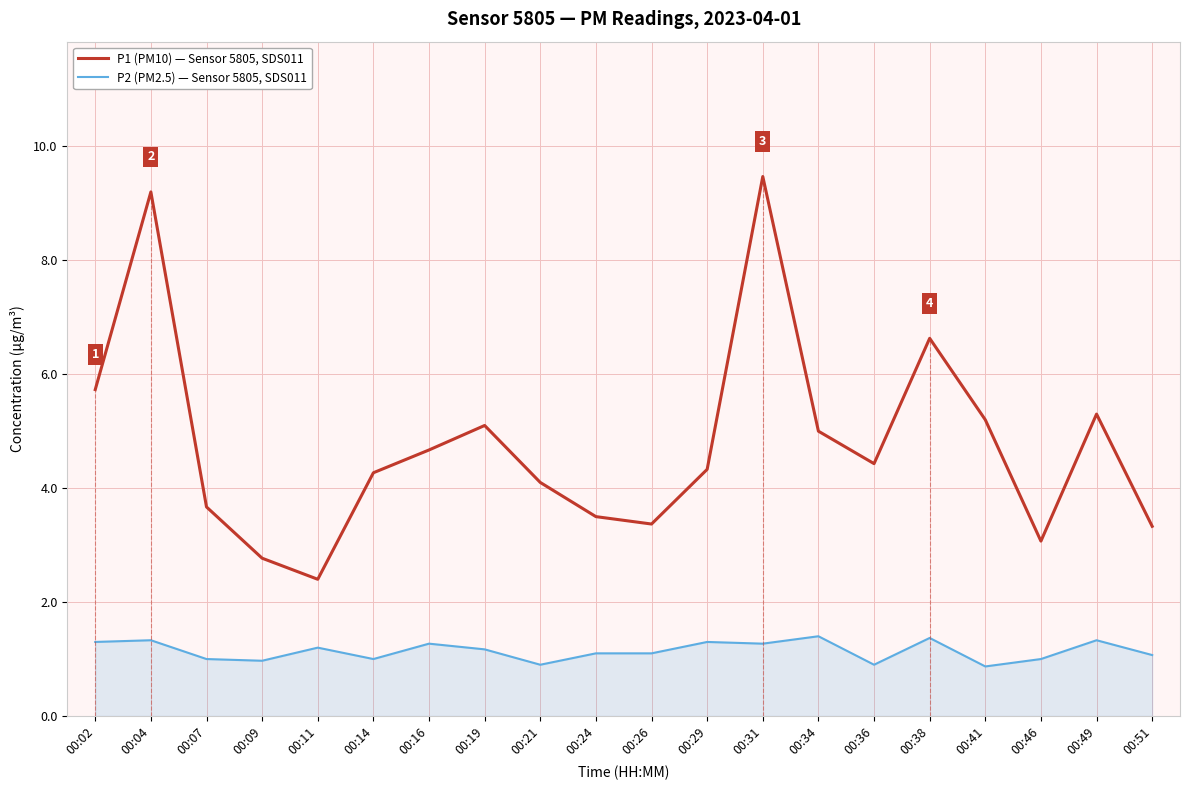

What are all the series names shown in the legend?

P1 (PM10) — Sensor 5805, SDS011, P2 (PM2.5) — Sensor 5805, SDS011